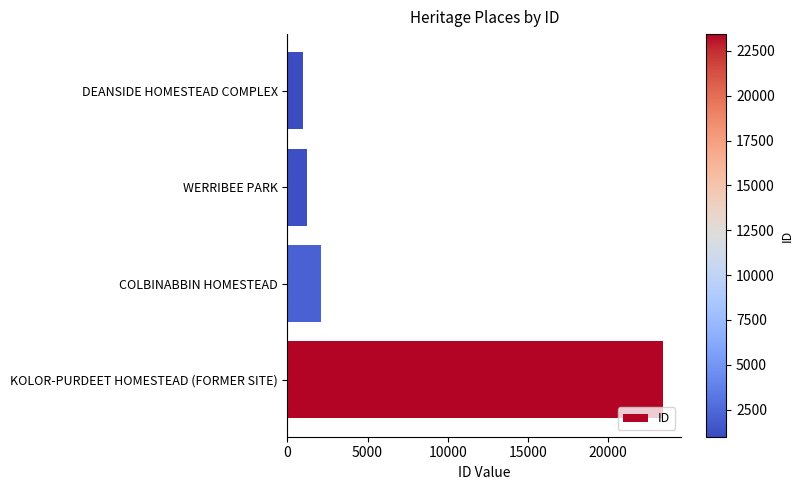

What is the smallest value displayed?

992